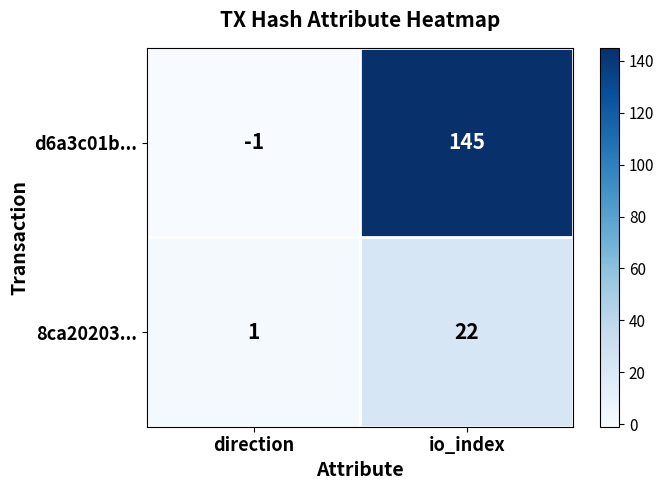

How many categories are shown in the chart?

2